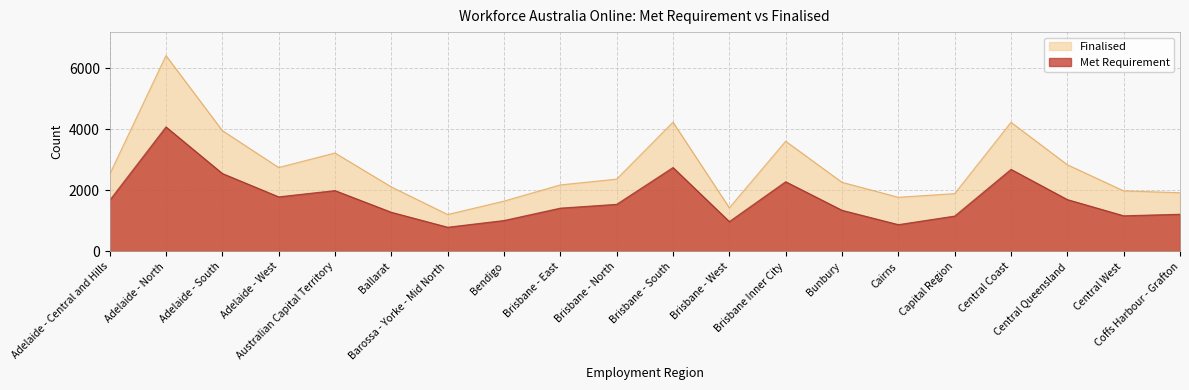

What are all the series names shown in the legend?

Finalised, Met Requirement